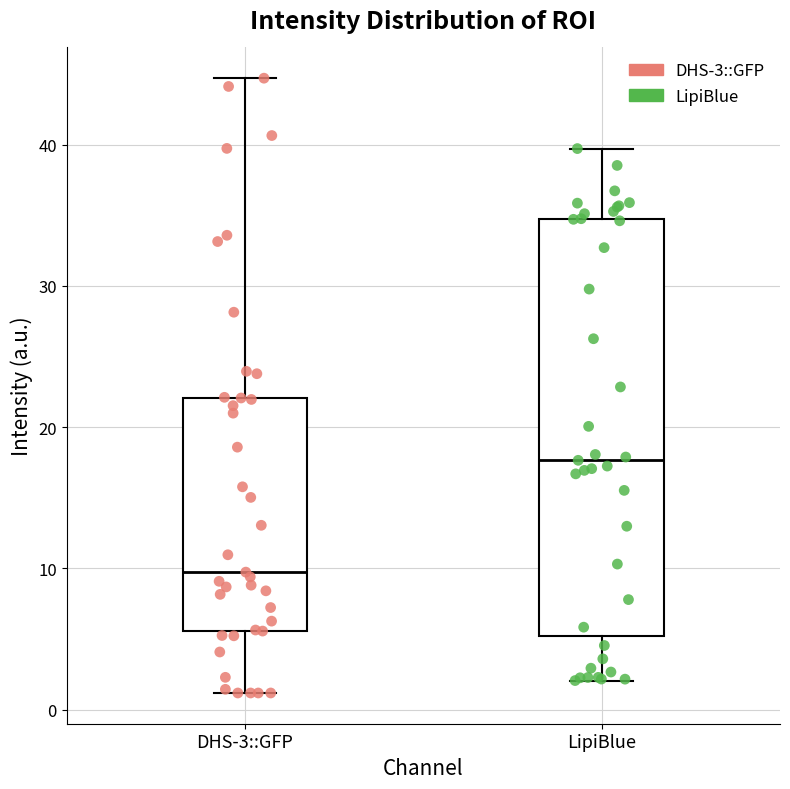

Comparing the boxes themselves (not the whiskers), which one is the tallest?

LipiBlue